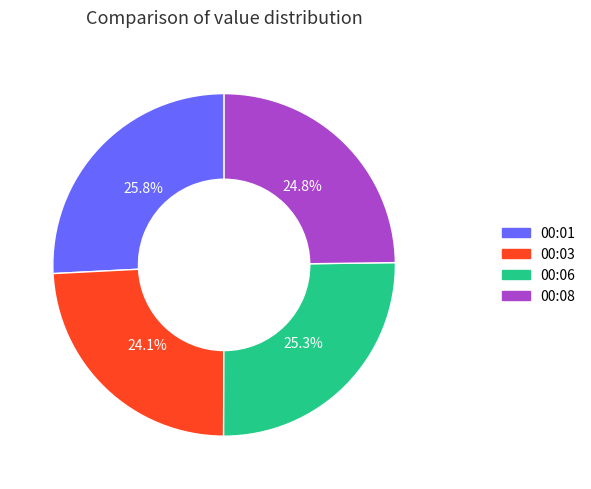

Is 00:08 the majority of the pie?

No